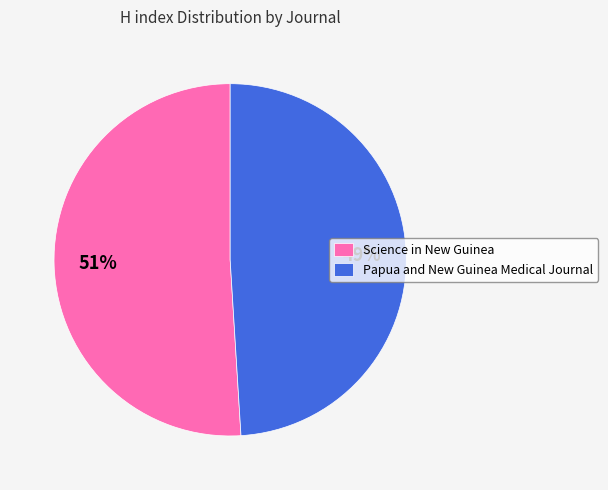

Do Papua and New Guinea Medical Journal and Science in New Guinea together represent more than half of the pie?

Yes